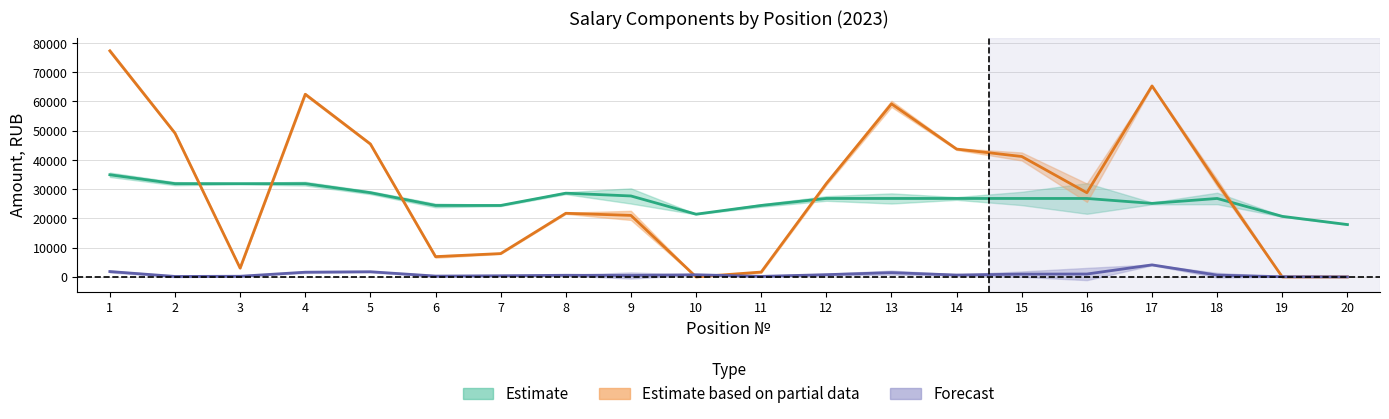

How many interior local peaks does the incentive series have?

5